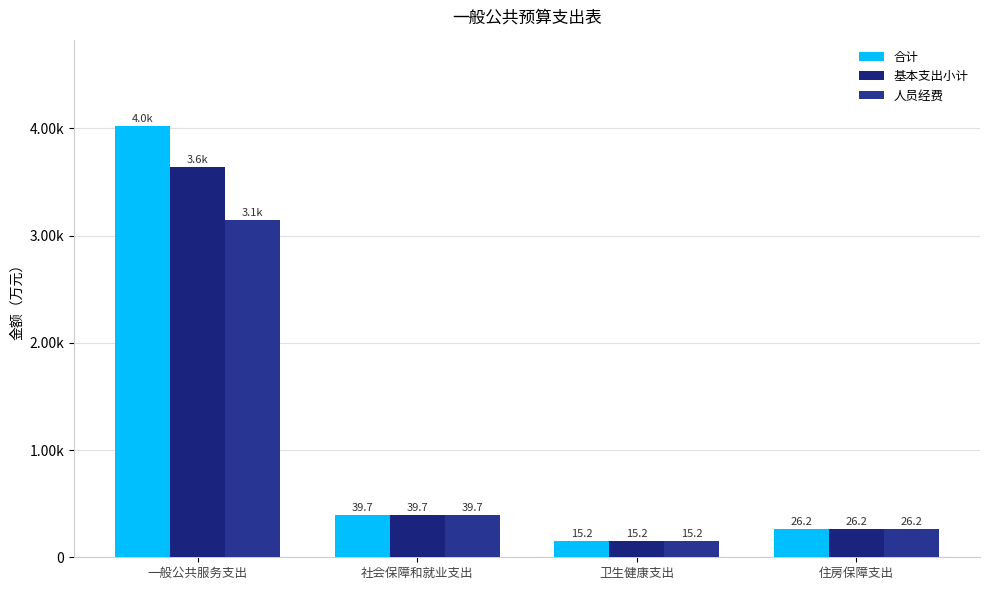

Which series has the widest spread of values?

合计